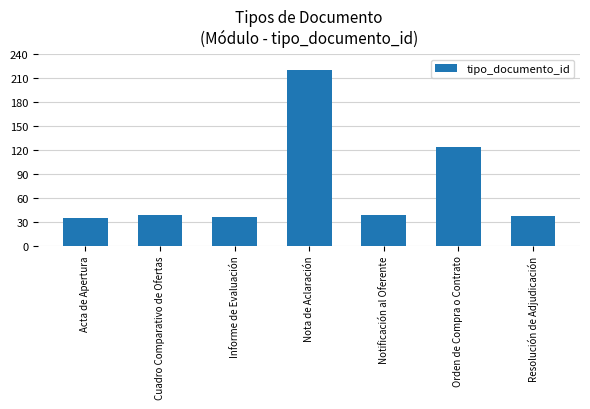

What is the approximate value at Acta de Apertura, to the nearest 10?

40